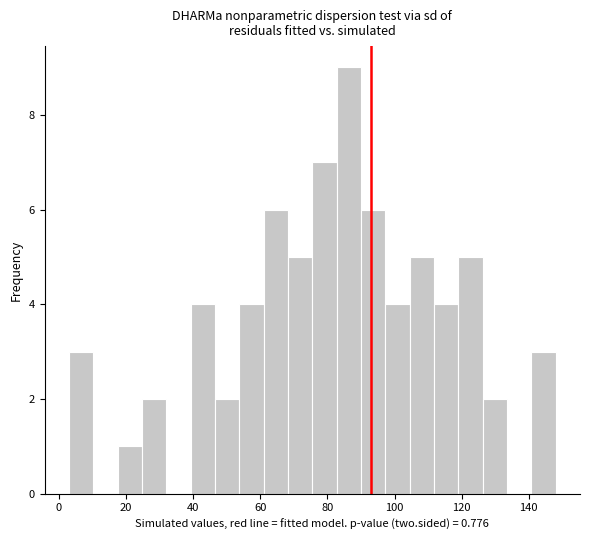

Read against the x-axis, roughly where is the centre of the tallest bar?

86